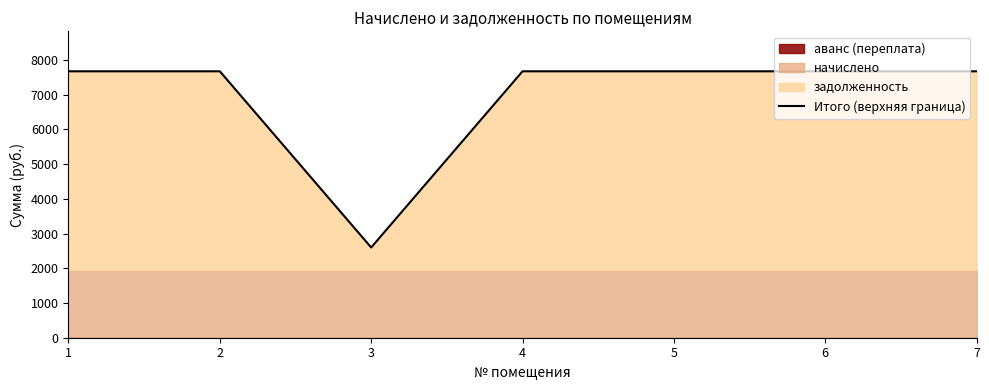

What is the sum of the values at 1 and 2?

15351.0